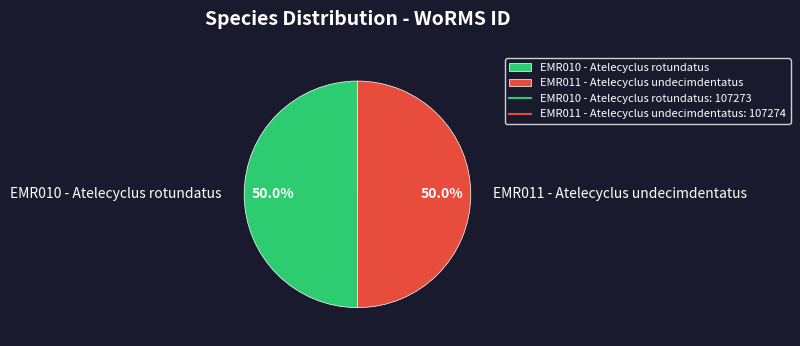

How many segments does this pie chart have?

2